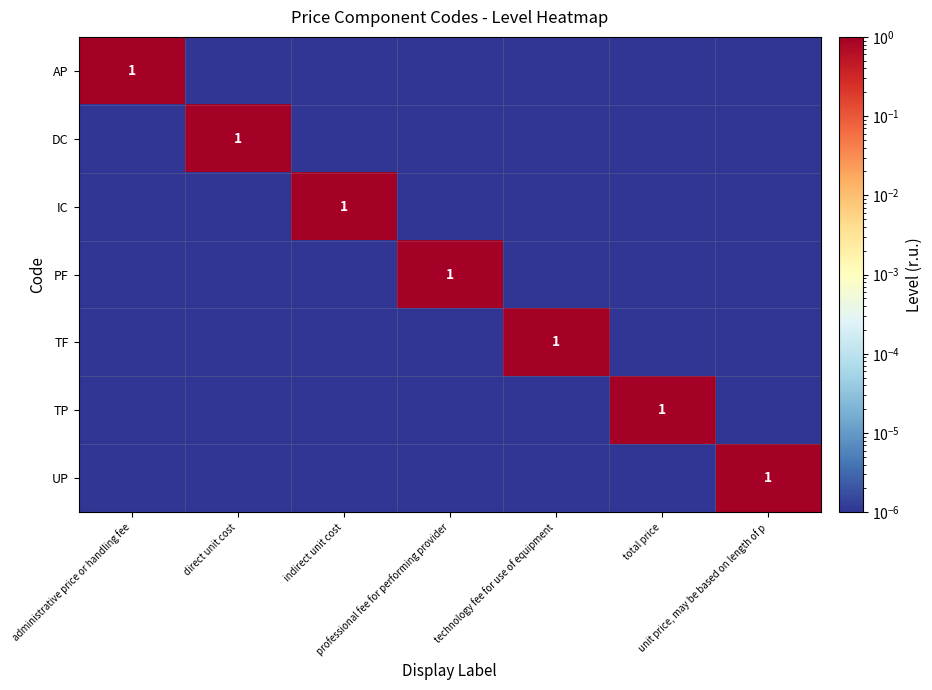

True or false: PF has a value of 1.0 at professional fee for performing provider.

True